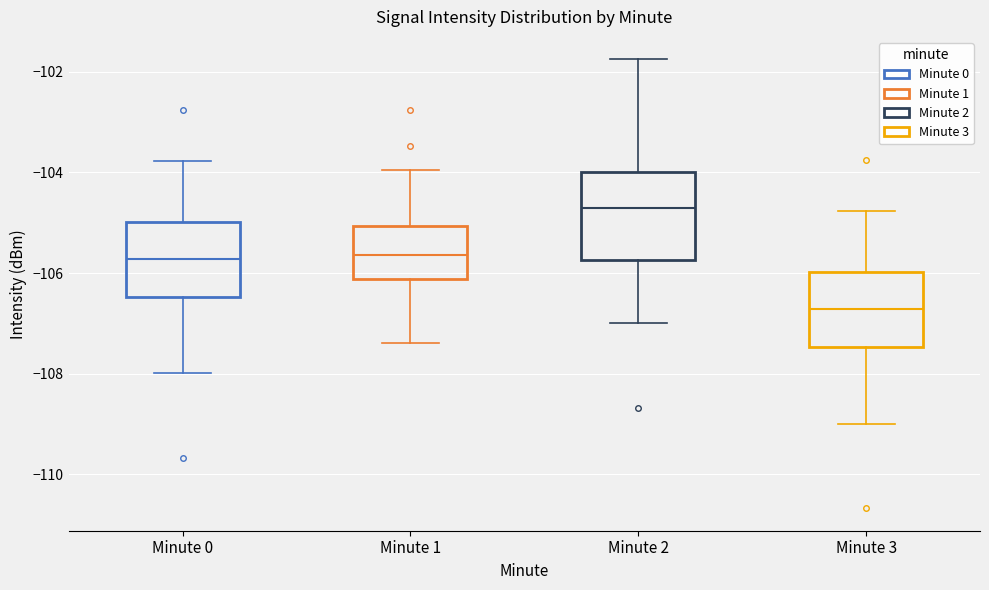

Reading left to right, read every box against the y-axis: the position of its median line, the range the box covers, and the ends of its whiskers. The values are not printed on the chart, so give them approximately, as read against the axis.

Minute 0: median -105.8, box -106.4 to -105.0, whiskers -108.0 to -103.8
Minute 1: median -105.6, box -106.2 to -105.0, whiskers -107.4 to -104.0
Minute 2: median -104.8, box -105.8 to -104.0, whiskers -107.0 to -101.8
Minute 3: median -106.8, box -107.4 to -106.0, whiskers -109.0 to -104.8